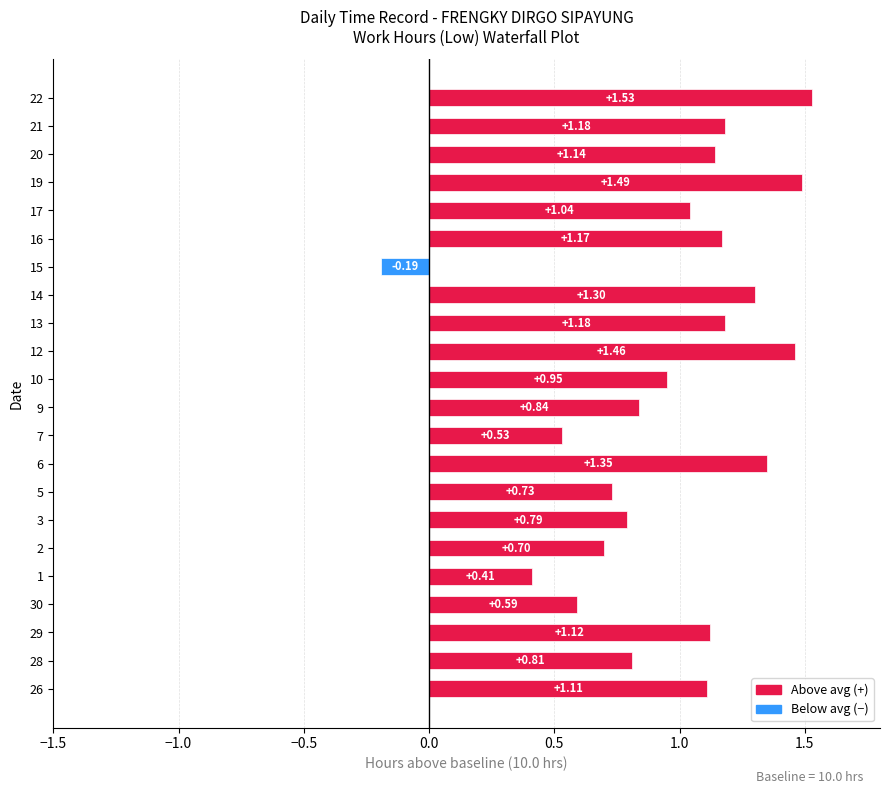

Reading left to right, list all the values displayed in this chart.

11.1	10.8	11.1	10.6	10.4	10.7	10.8	10.7	11.3	10.5	10.8	10.9	11.5	11.2	11.3	9.8	11.2	11.0	11.5	11.1	11.2	11.5